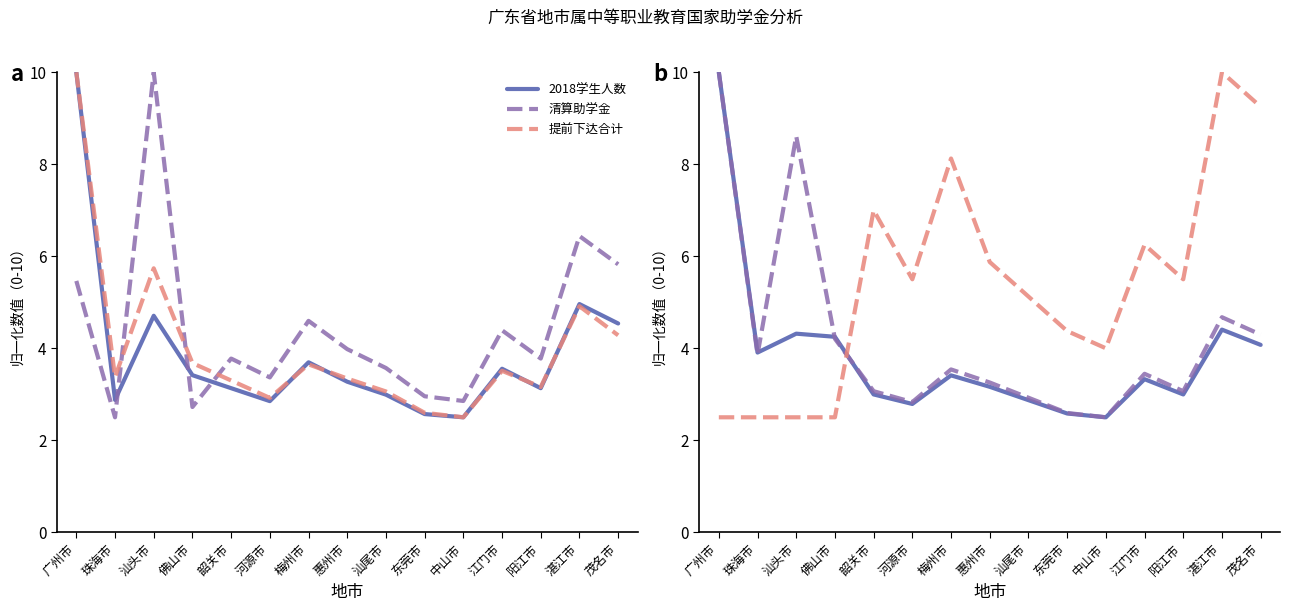

What is the difference between the 清算助学金 values at 汕头市 and 梅州市?

5.4